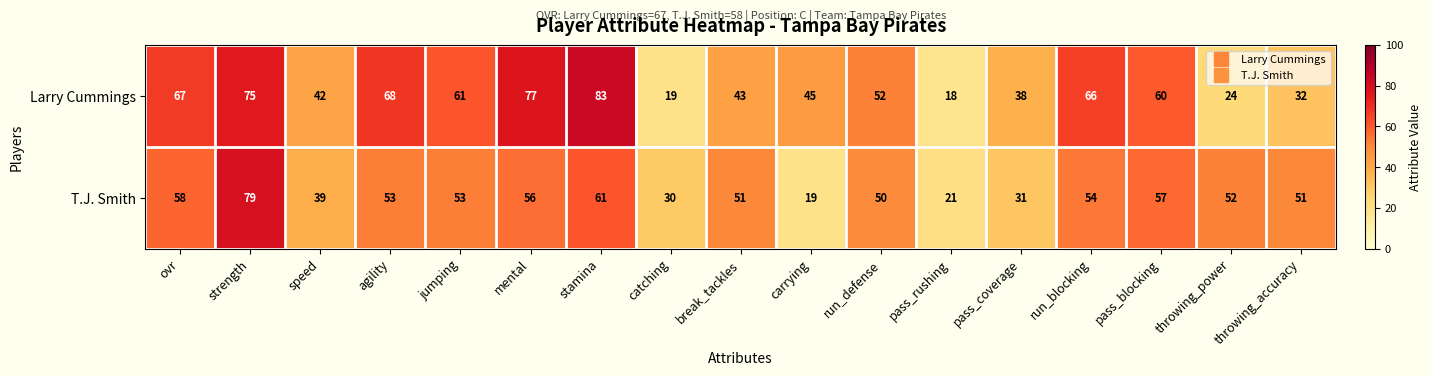

What is the minimum value shown in the chart?

18